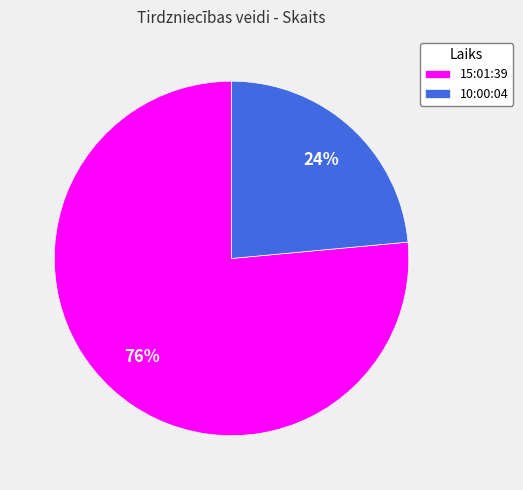

Combined, do 15:01:39 and 10:00:04 account for over 50%?

Yes